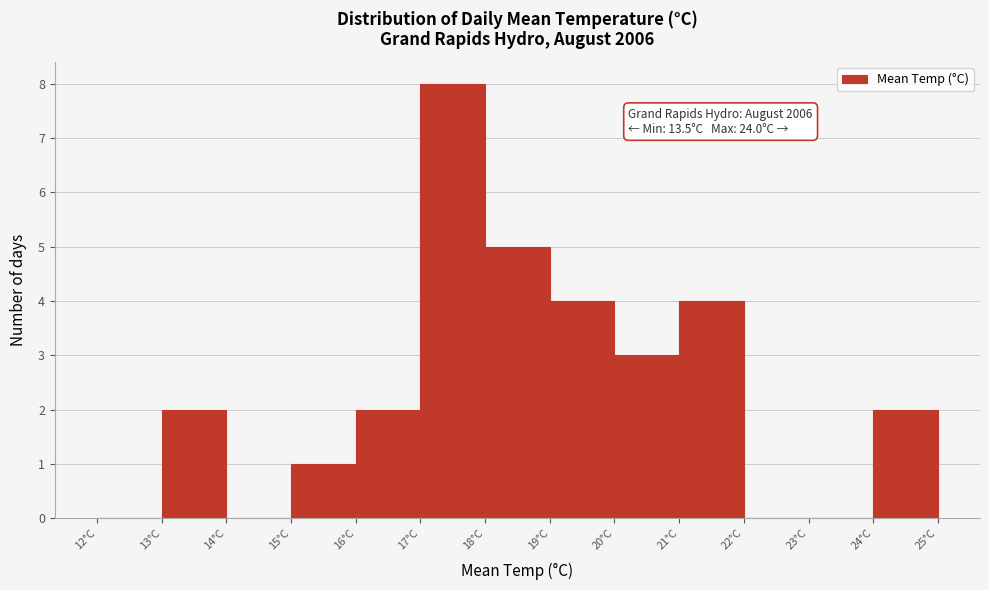

Which range on the x-axis has the tallest bar?

17 to 18